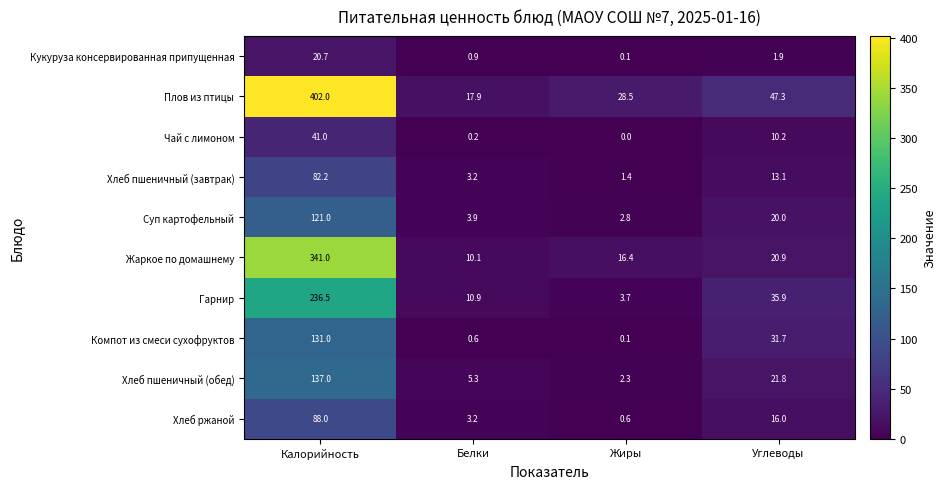

At which label is Хлеб пшеничный (завтрак) closest to 41?

Углеводы